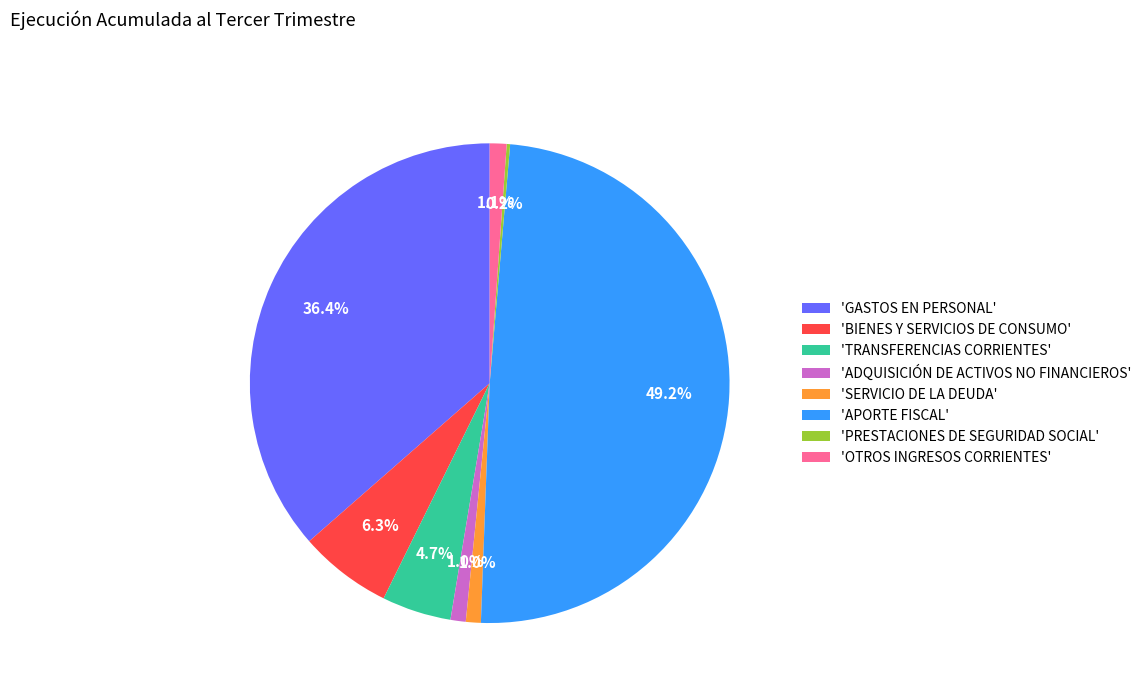

Is there a majority slice in this chart?

No